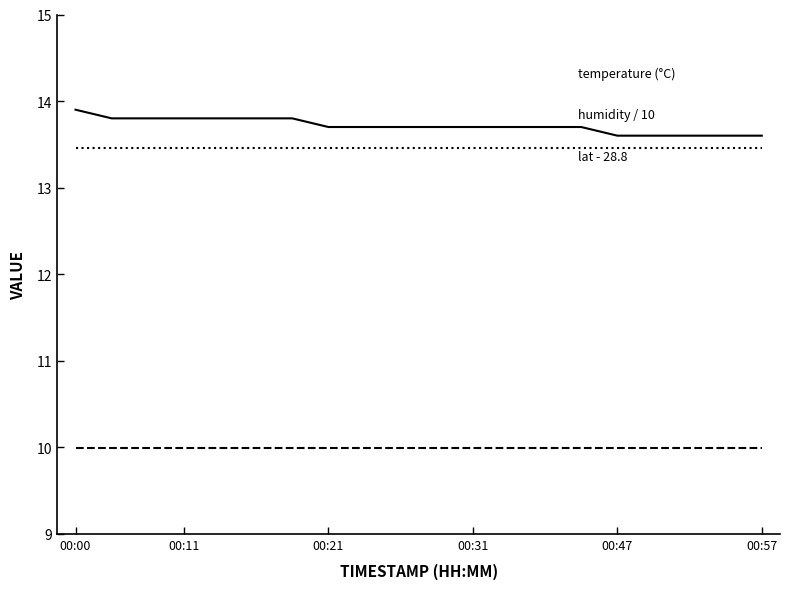

What is the maximum value shown in the chart?

13.9